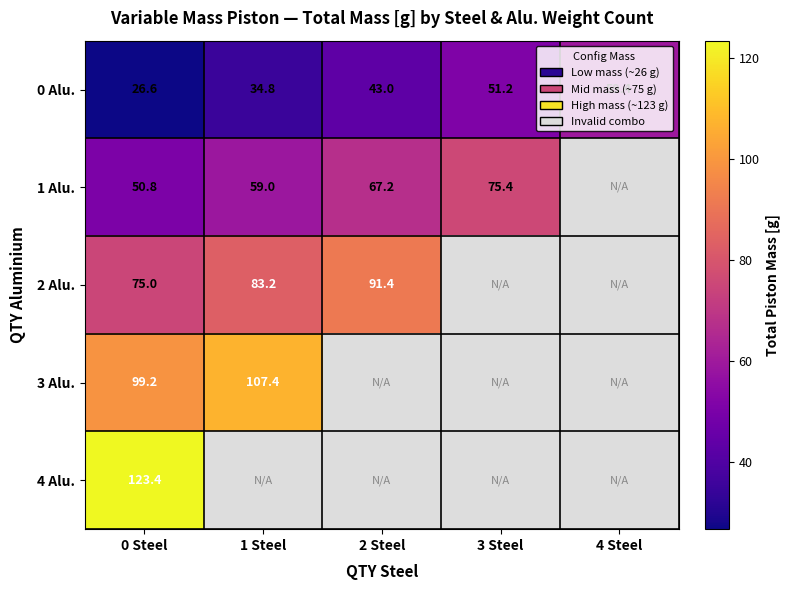

How many categories are shown in the chart?

5